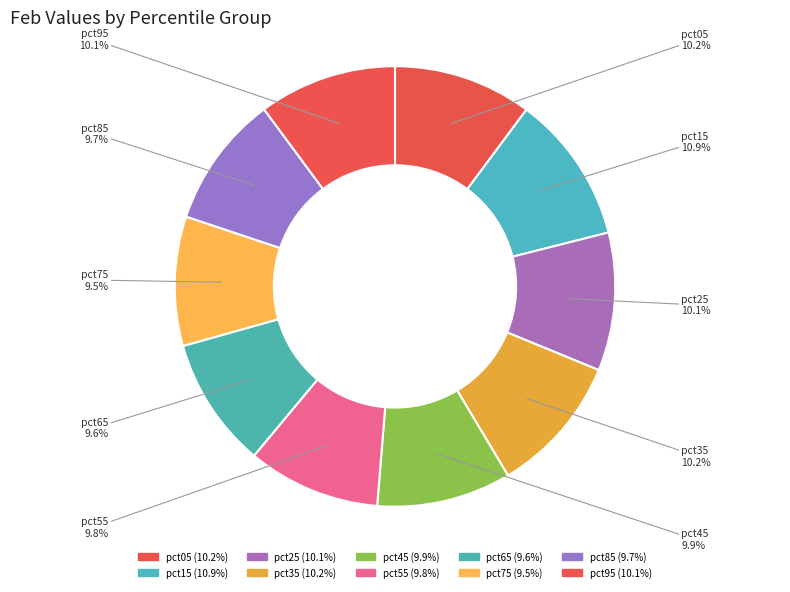

How many segments does this pie chart have?

10